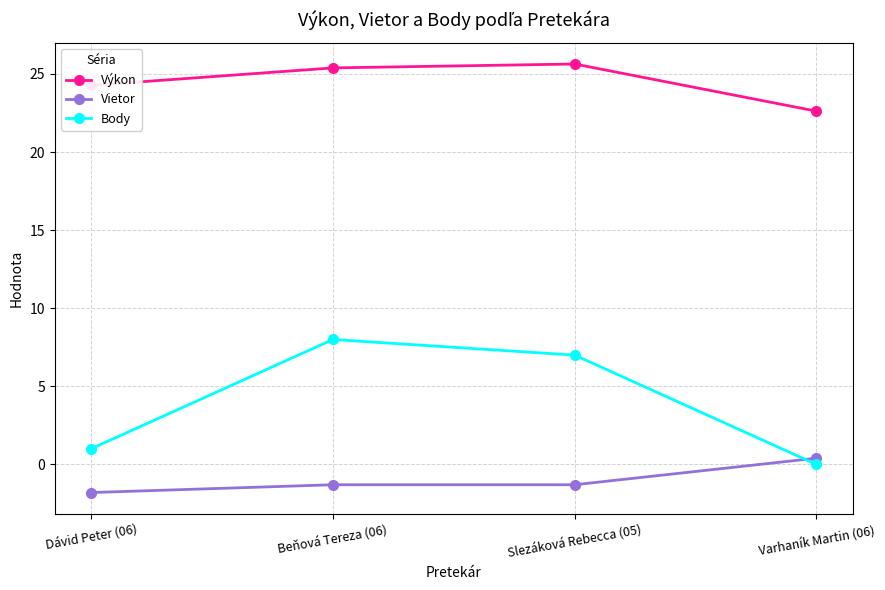

Which series has the largest range (max minus min)?

Body